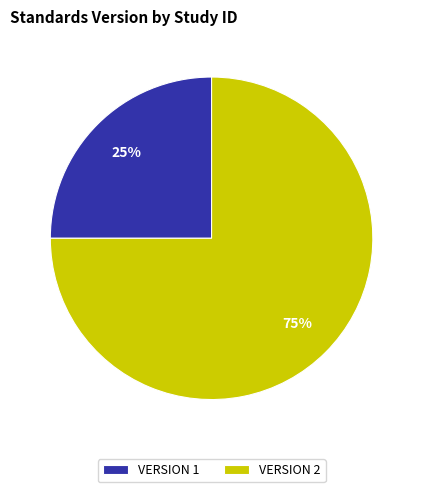

Rank the categories by value from highest to lowest.

VERSION 2, VERSION 1